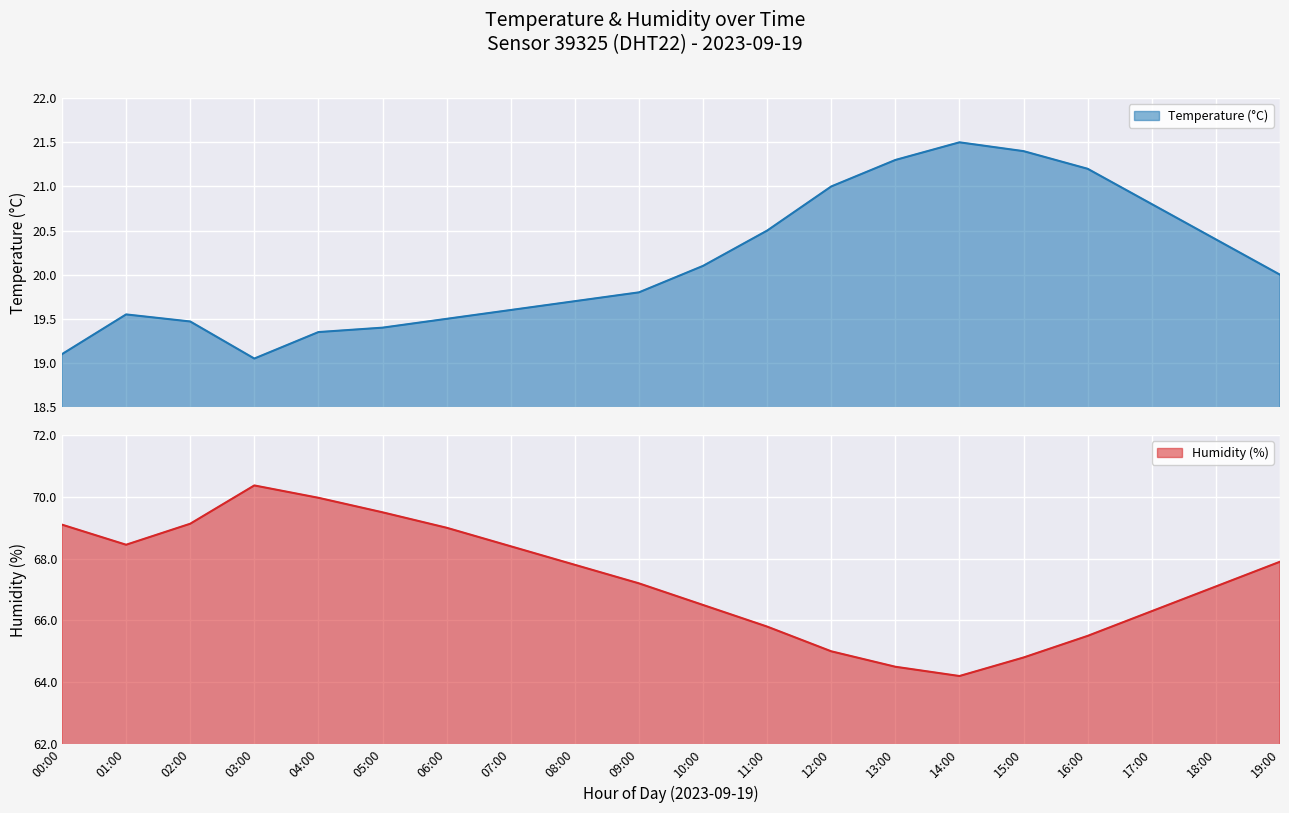

Between 02:00 and 11:00, which is larger?

11:00